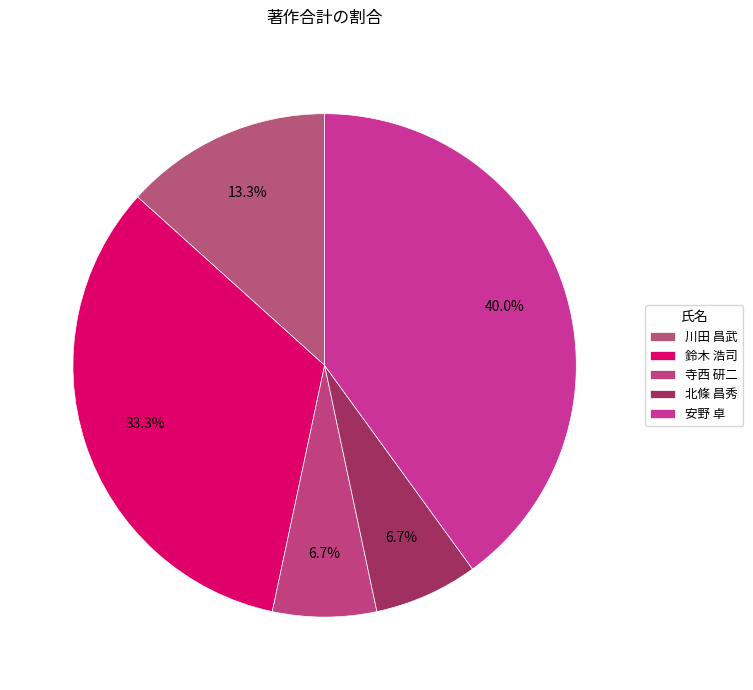

To the nearest percent, what is the average slice percentage?

20%